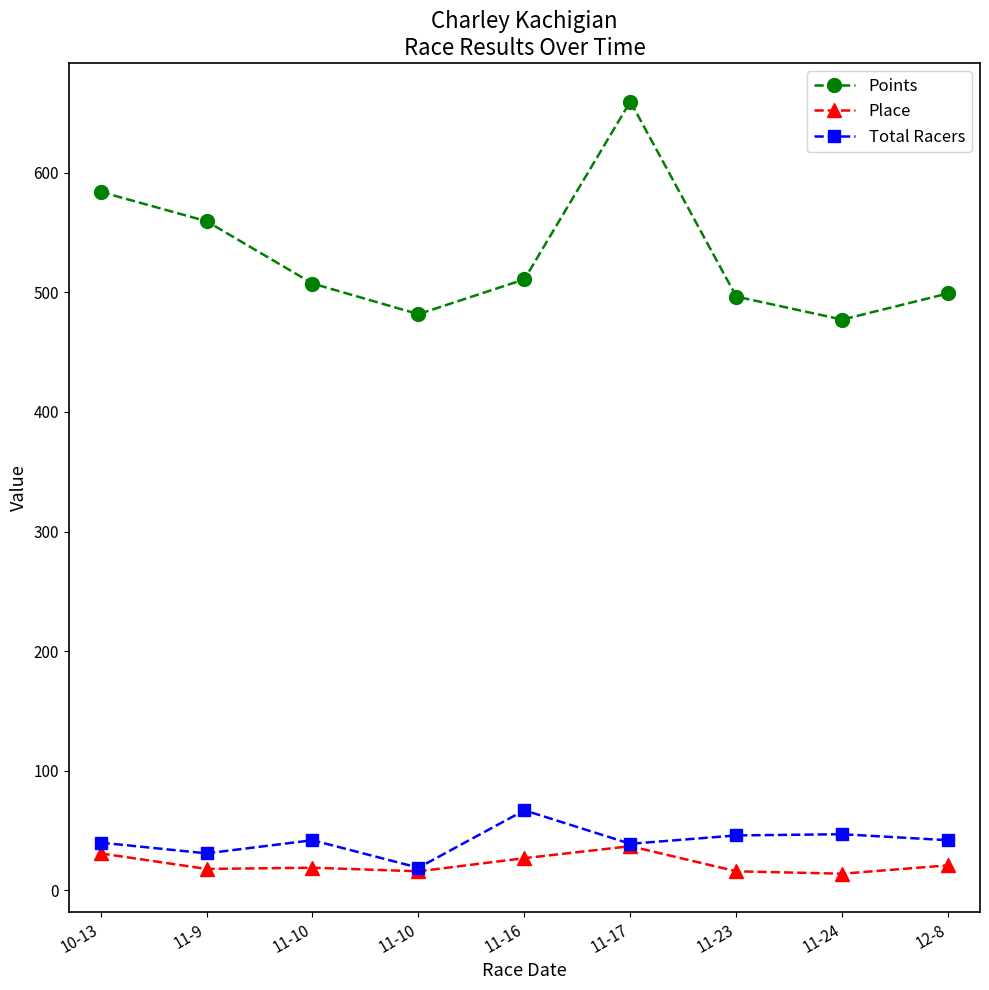

In Total Racers, how many points are higher than both neighbors (excluding endpoints)?

3